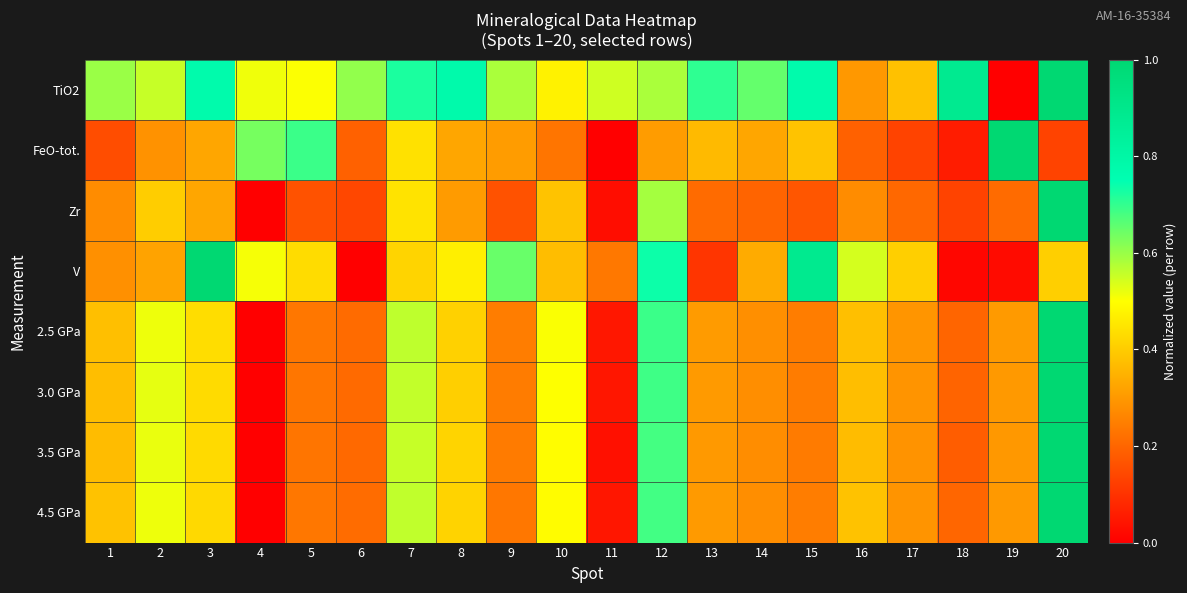

Which series has the largest range (max minus min)?

TiO2